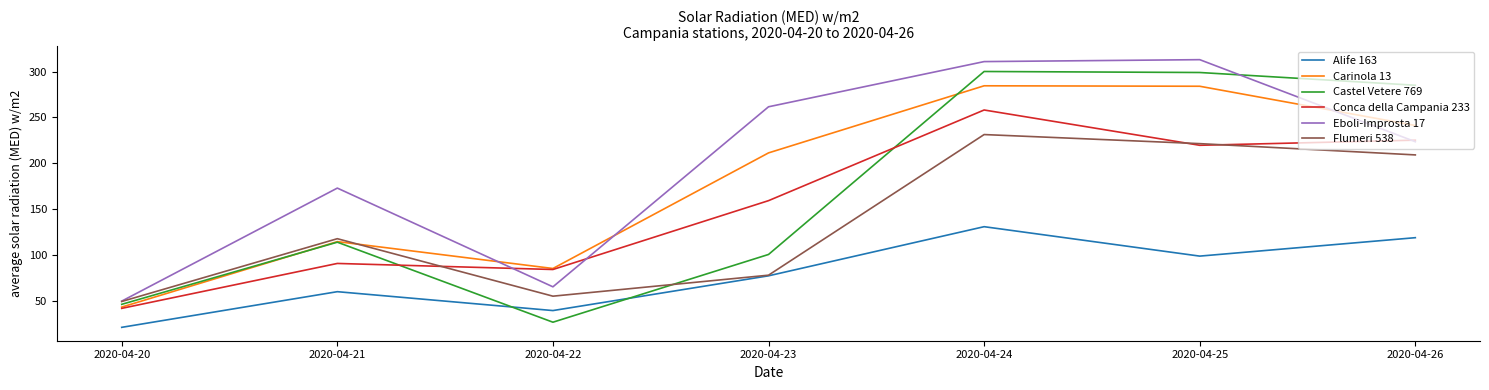

Is the value of Alife 163 at 2020-04-20 greater than the value of Castel Vetere 769 at 2020-04-21?

No